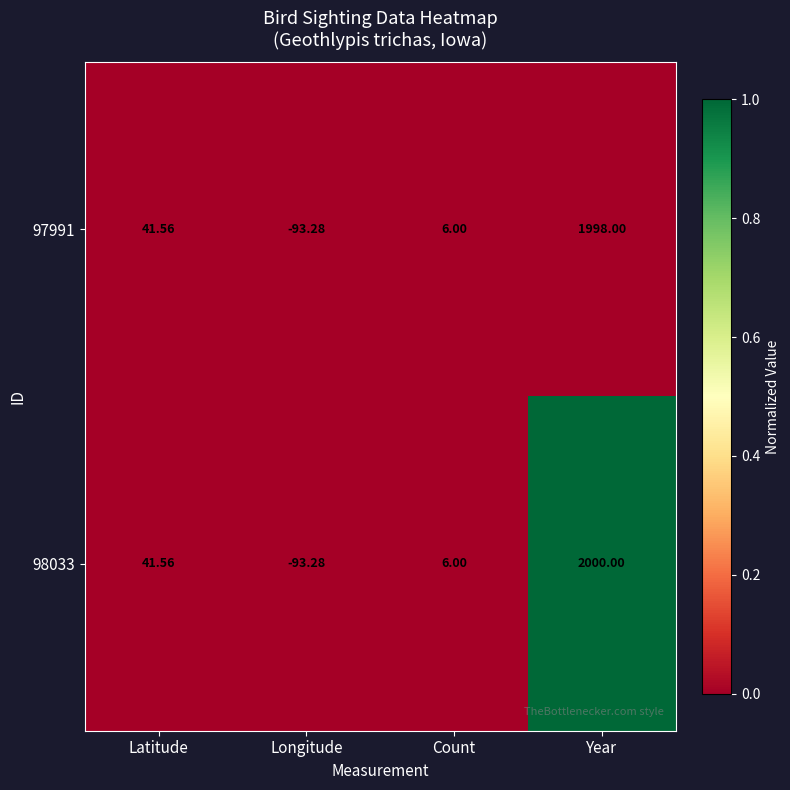

List the labels in order of 98033 value, largest first.

Year, Latitude, Count, Longitude